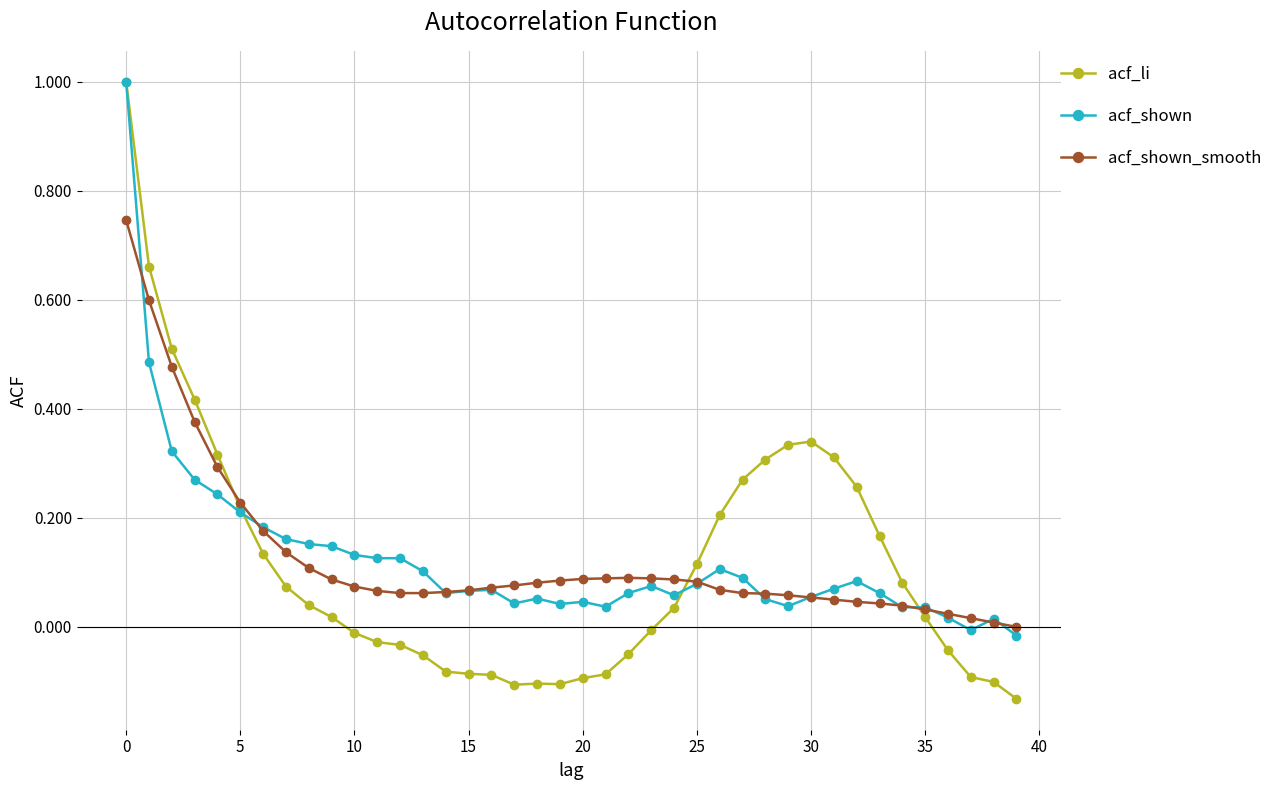

How many categories are shown in the chart?

40